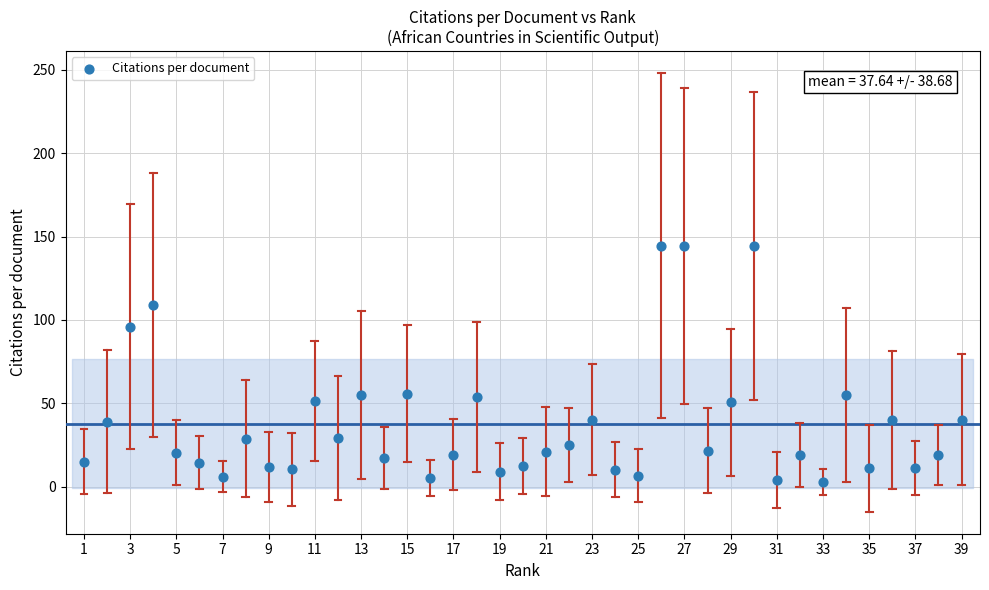

What is the range of X values (max minus min)?

38.0